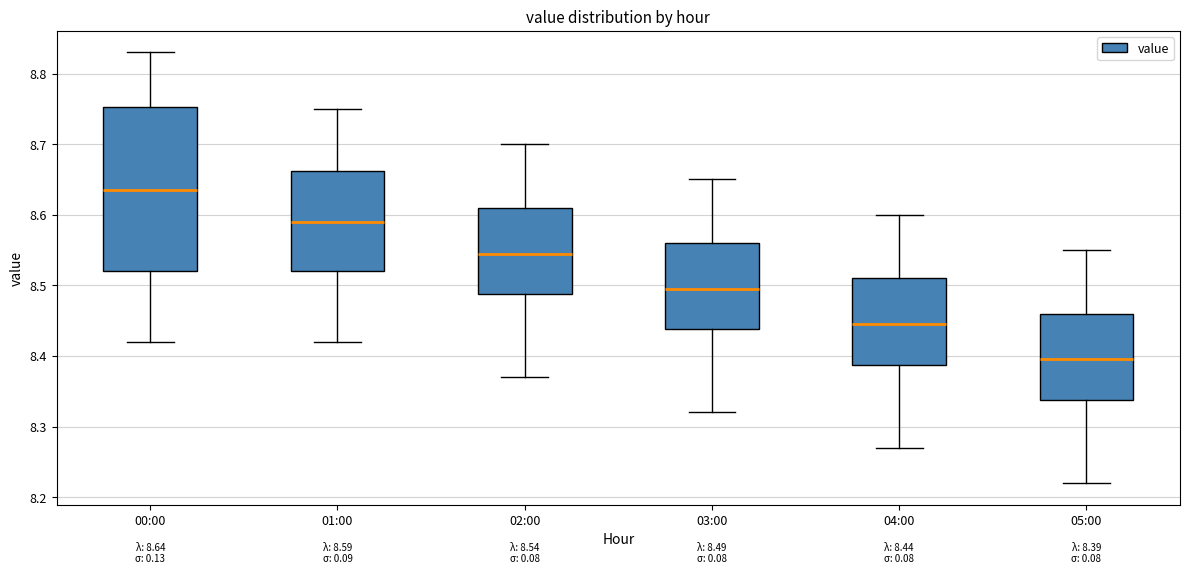

Which box is the tallest, from its lower edge to its upper edge?

00:00